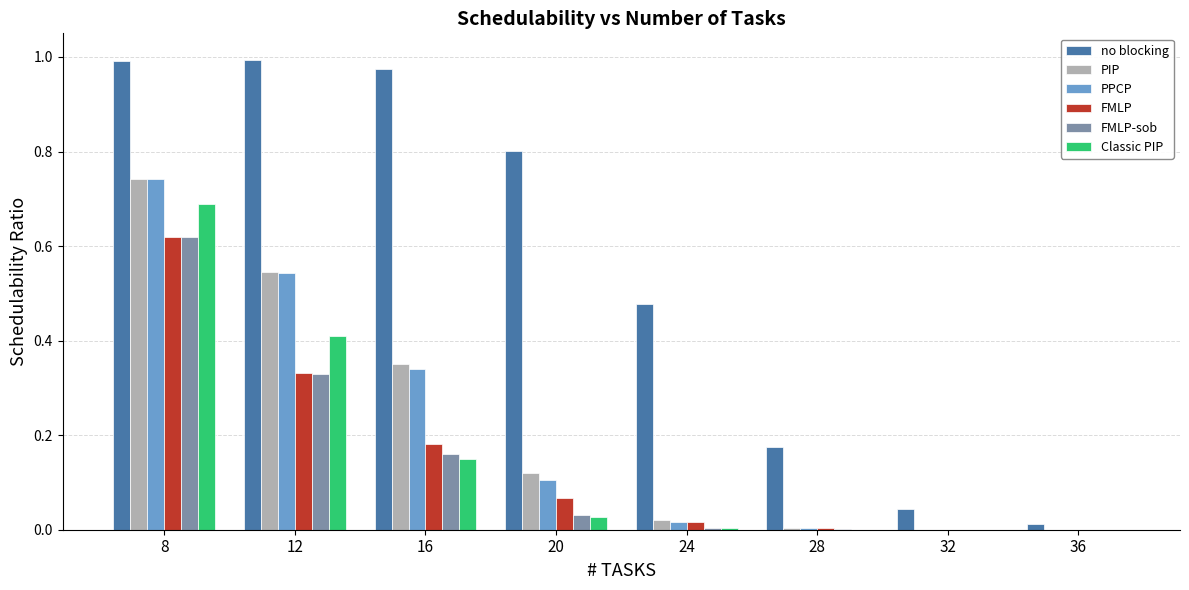

Is it true that FMLP-sob equals 0.0 at 32?

True